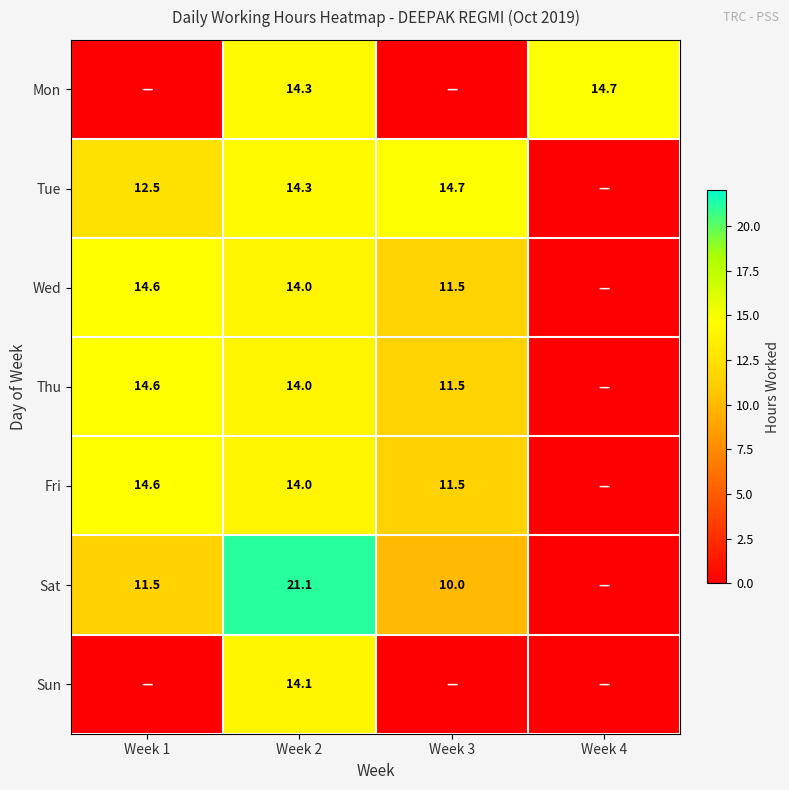

What is the spread (max minus min) of values at Week 2?

7.1